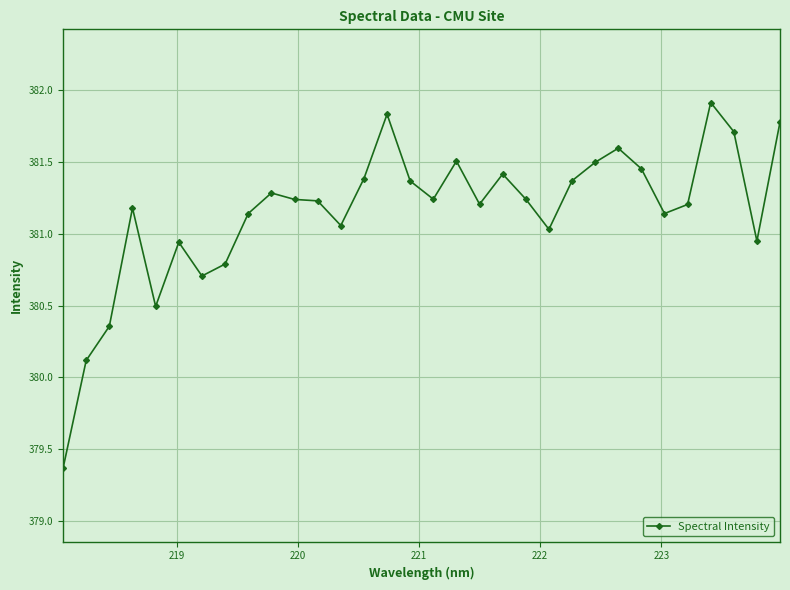

What is the maximum value shown in the chart?

381.9